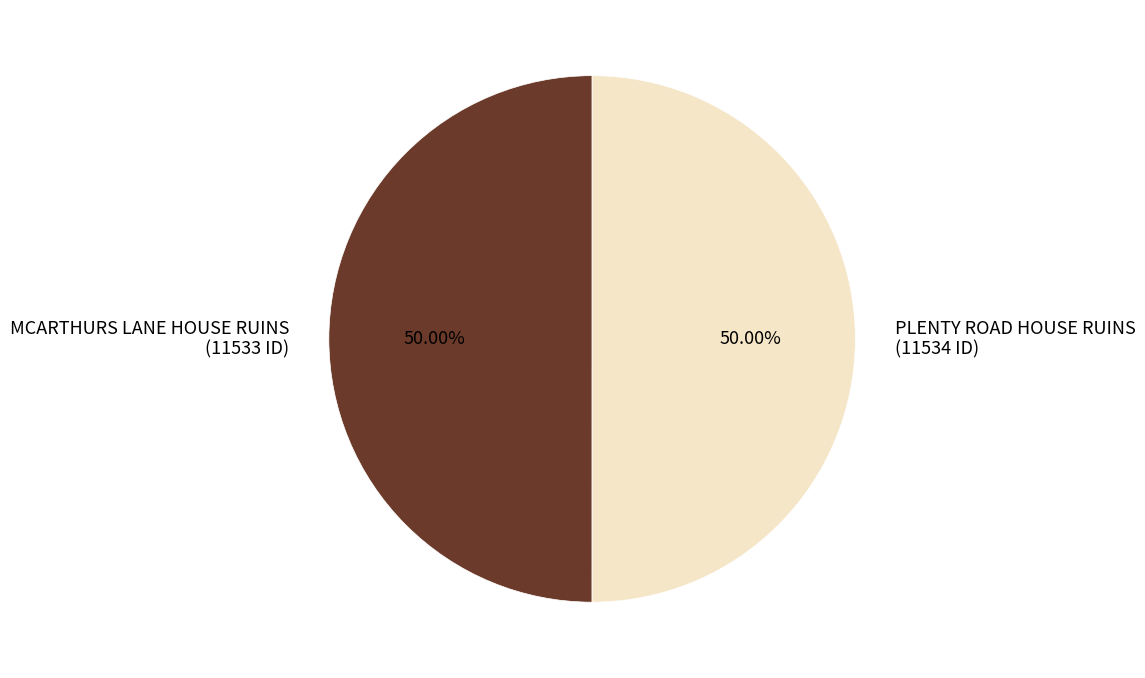

What percentage do PLENTY ROAD HOUSE RUINS and MCARTHURS LANE HOUSE RUINS together represent?

100.0%